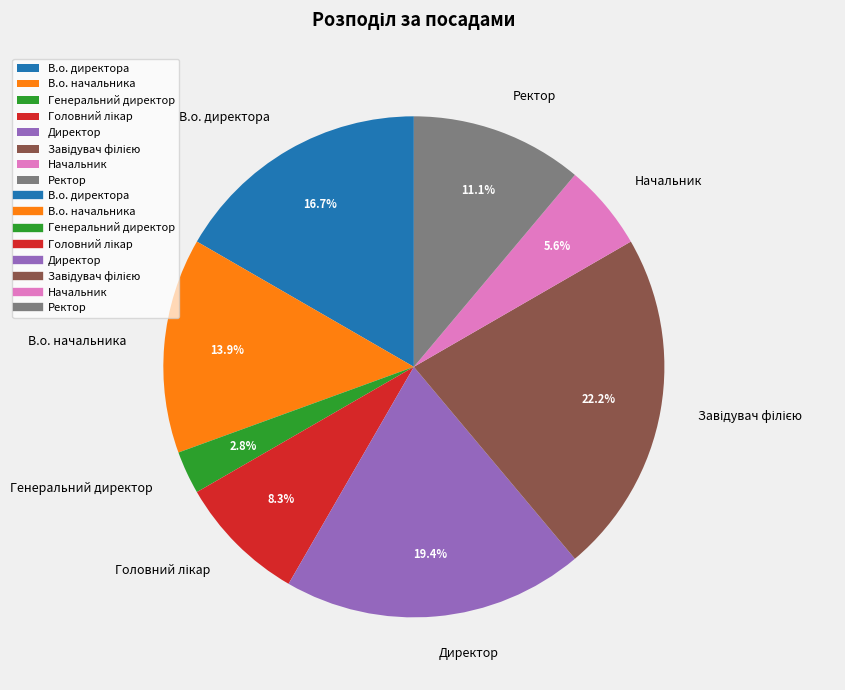

To the nearest percent, what portion does Генеральний директор represent?

3%